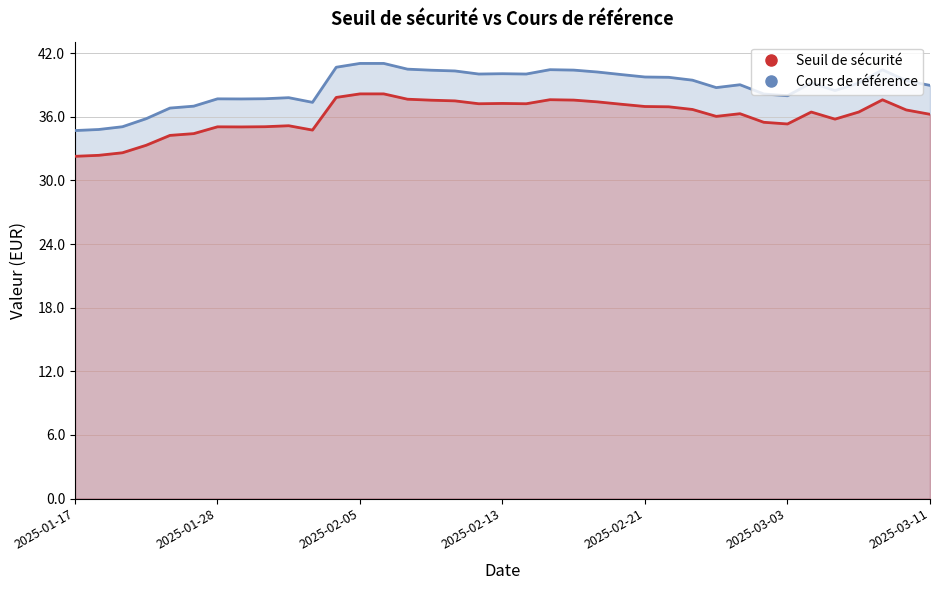

What are all the series names shown in the legend?

Seuil de sécurité, Cours de référence